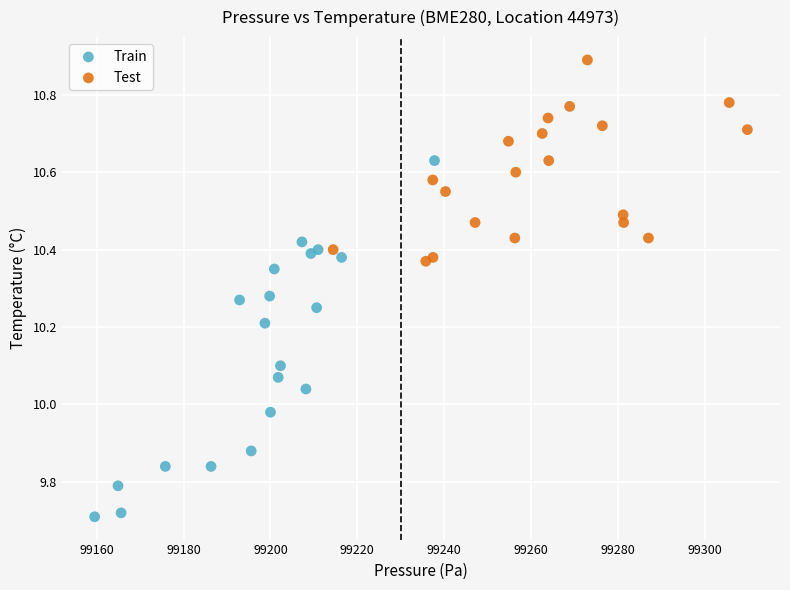

Which series has the widest spread of Y values?

Train